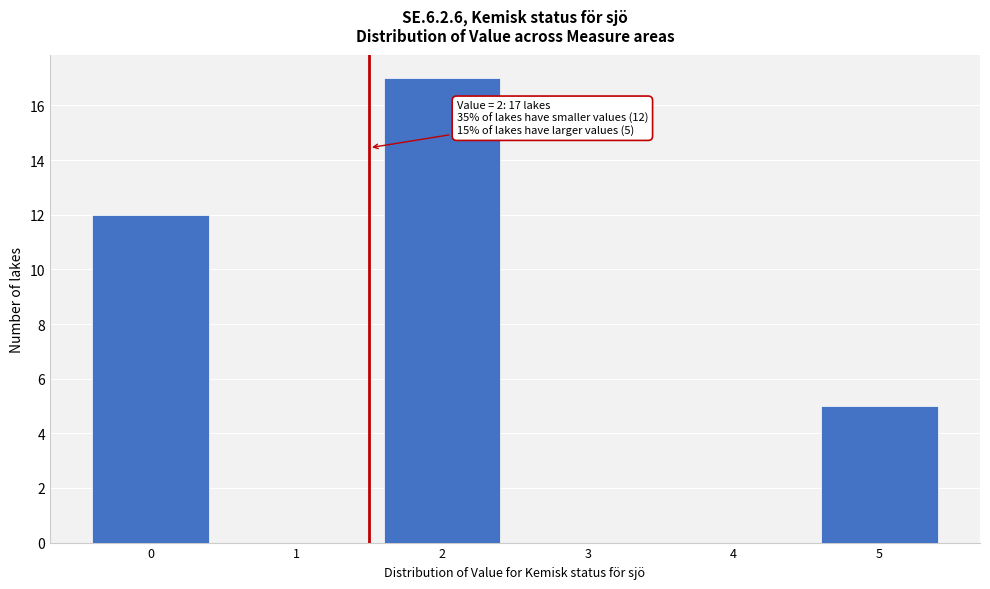

Reading right to left, transcribe all the data shown in this chart.

5=5	4=0	3=0	2=17	1=0	0=12